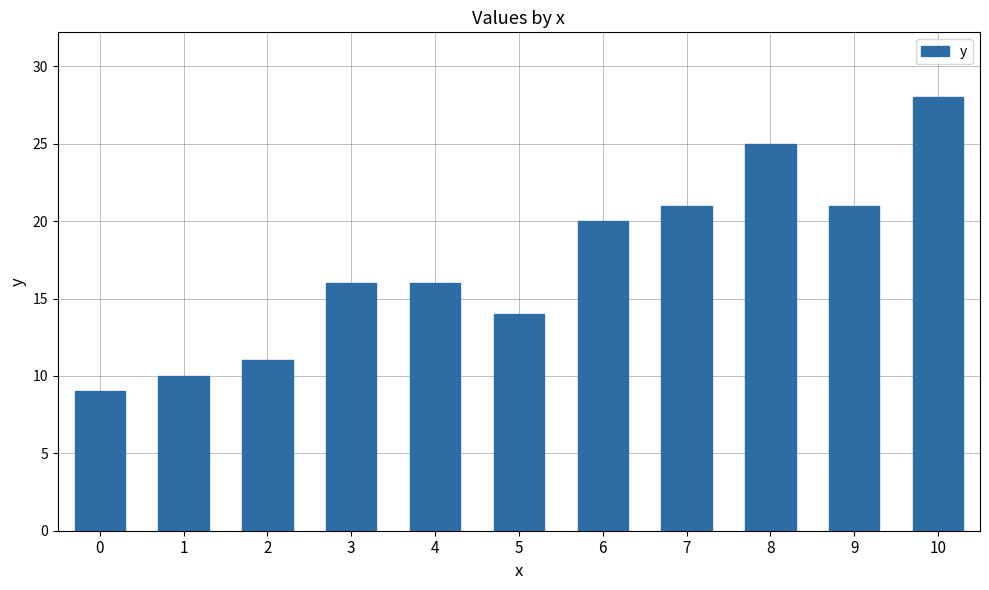

The chart shows a value of 21 at 4. True or false?

False